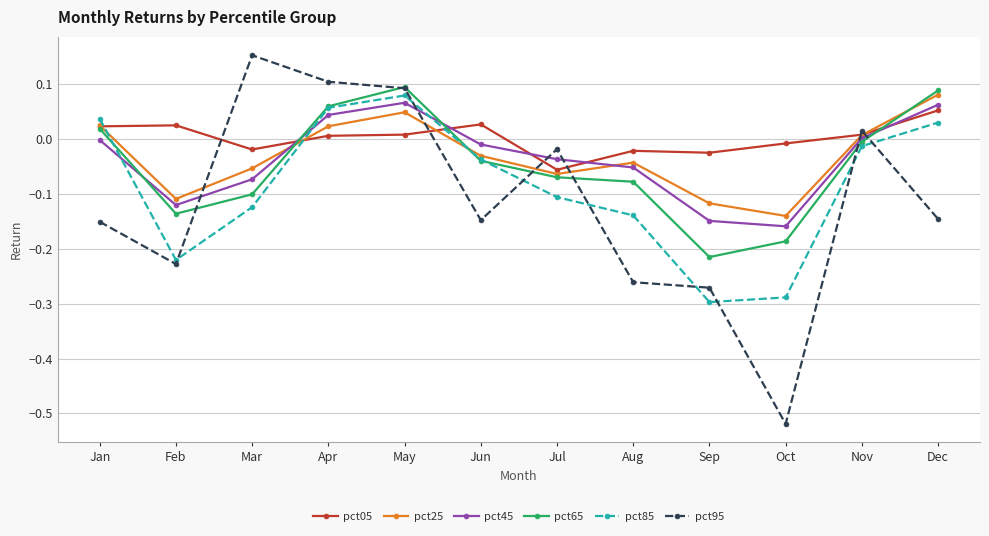

At which category does pct25 reach its first local peak?

May